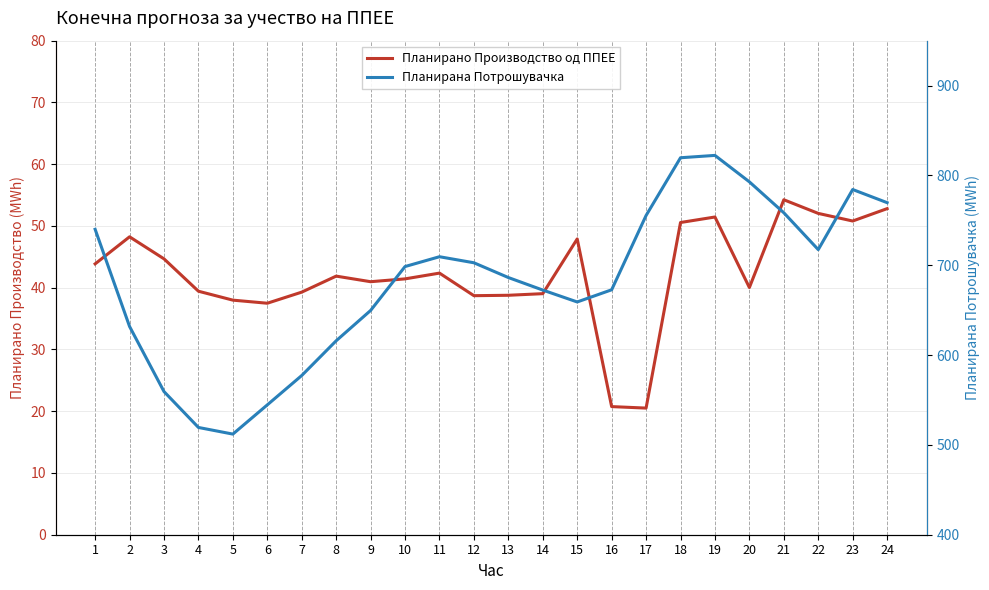

What are all the series names shown in the legend?

Планирано Производство од ППЕЕ, Планирана Потрошувачка